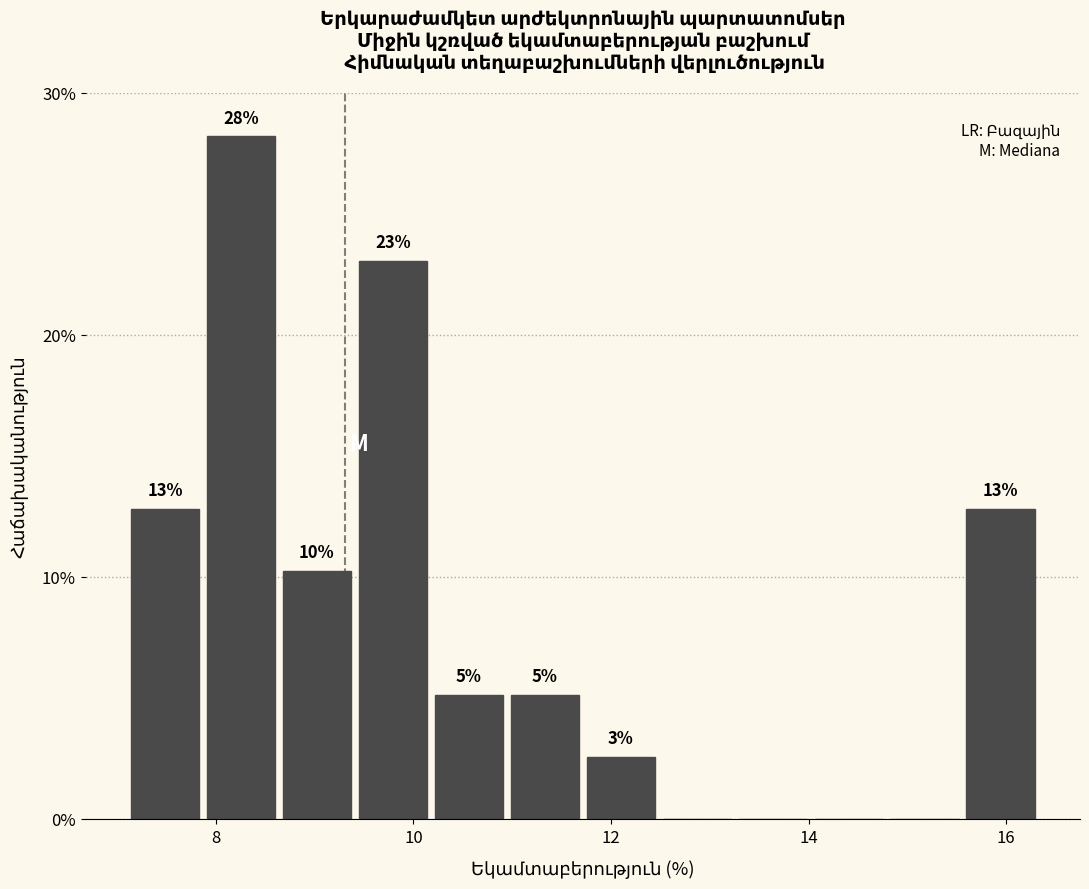

Around what value on the x-axis is the tallest bar? Give the approximate position of its centre, as read against the axis.

8.2